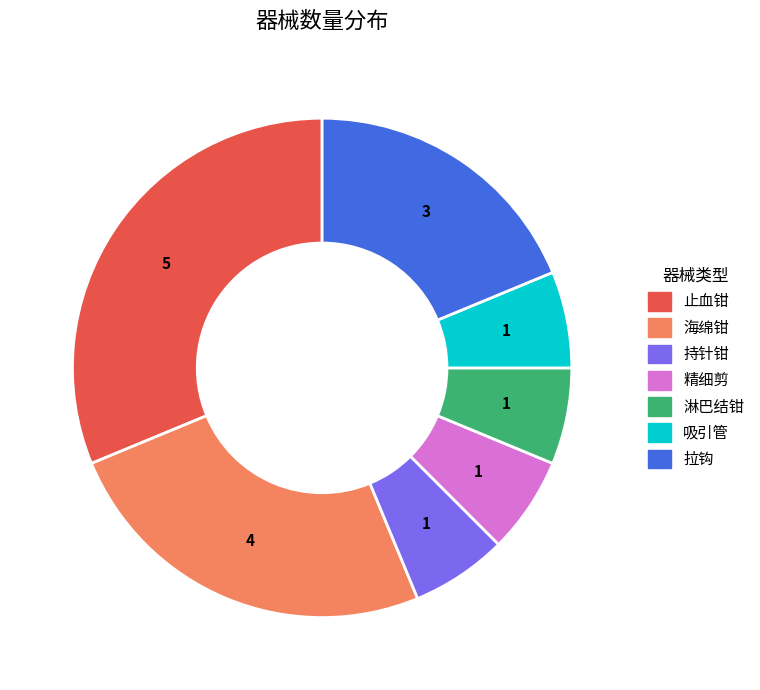

Approximately how many times larger is the value at 吸引管 compared to 持针钳?

1.0